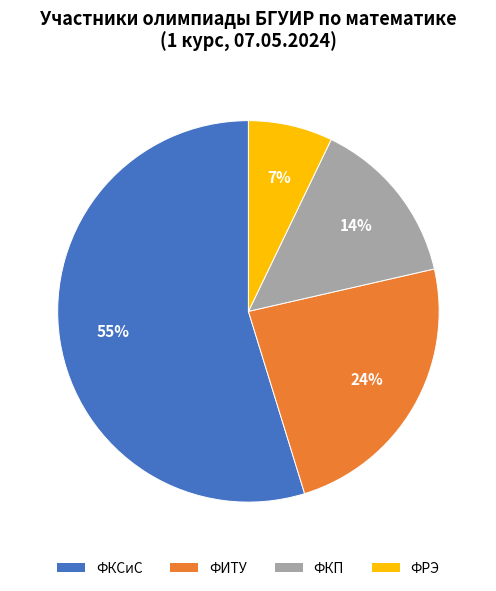

Which has a higher value, ФРЭ or ФКП?

ФКП